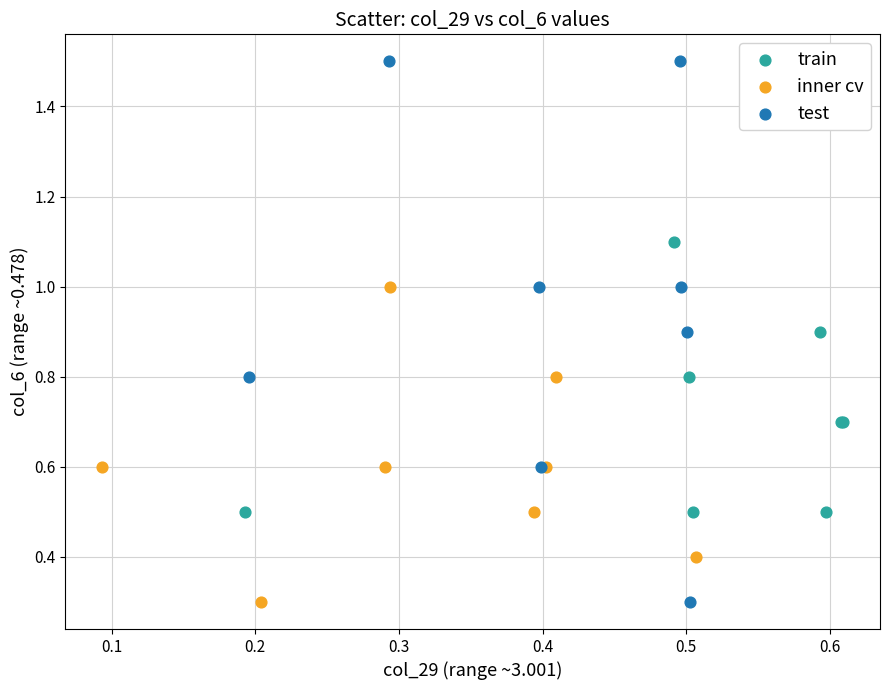

Which series has the largest Y range (max minus min)?

test